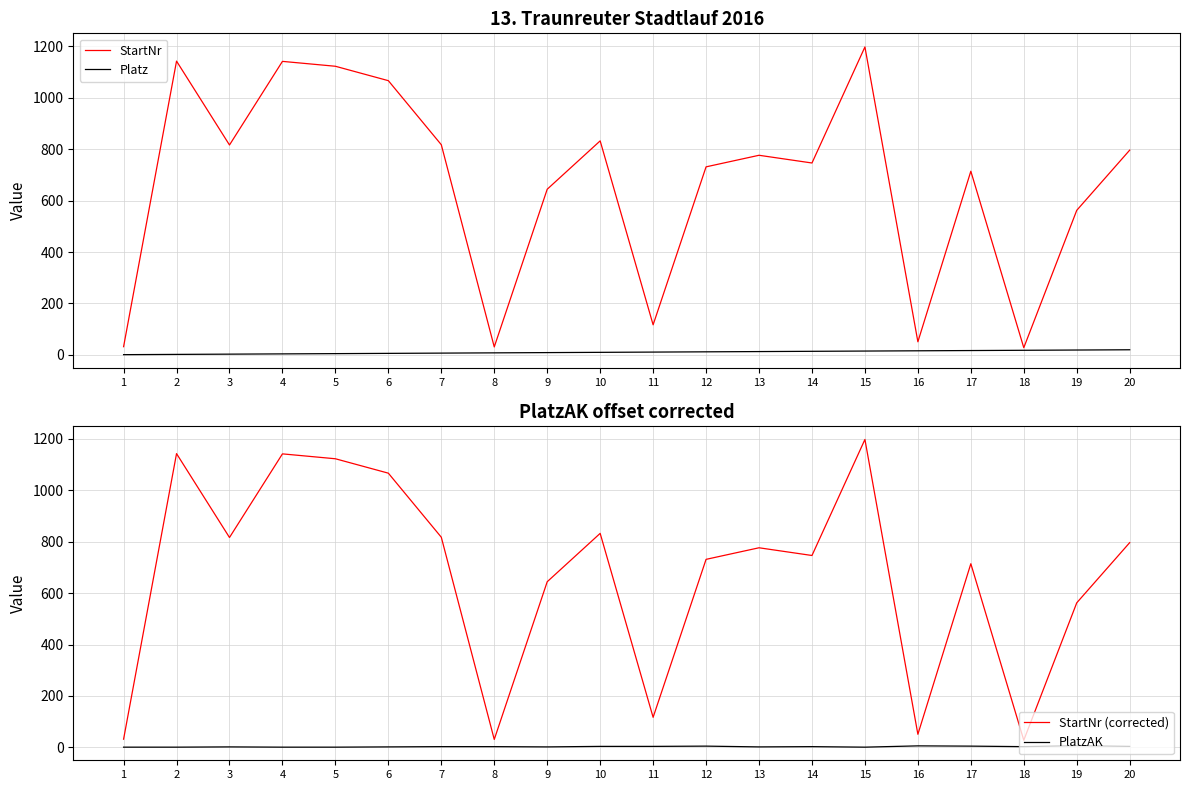

What value does the StartNr (corrected) series have at 20?

796